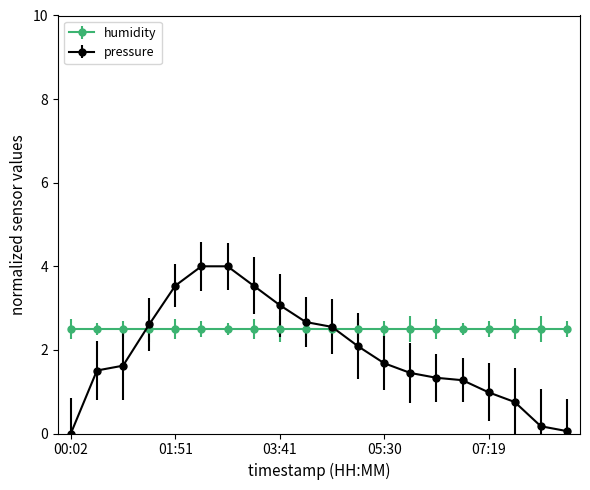

What is the value of the humidity point at the 16th from the left?

2.5